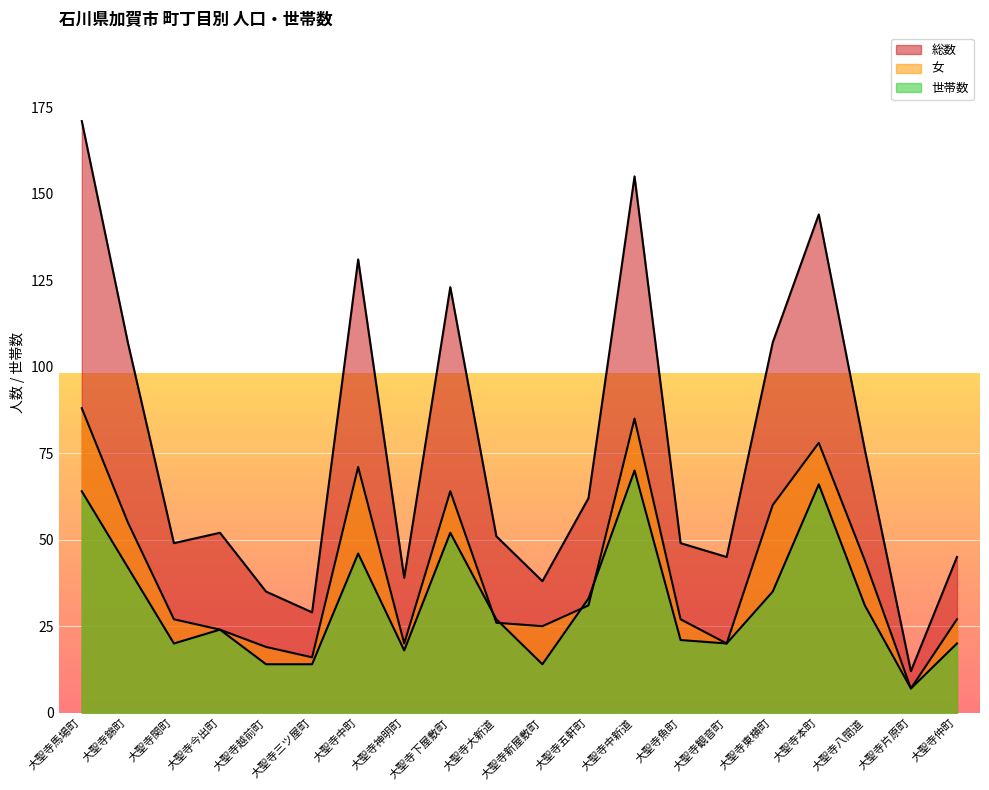

How many categories are shown in the chart?

20